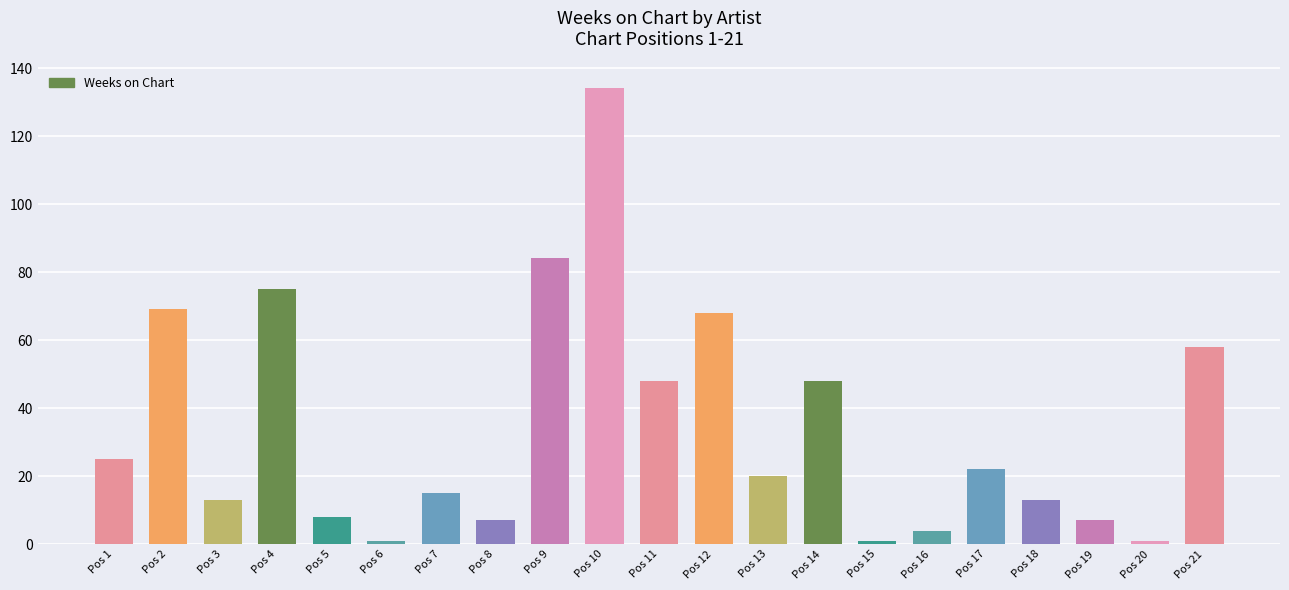

The value at Pos 17 is 37. True or false?

False